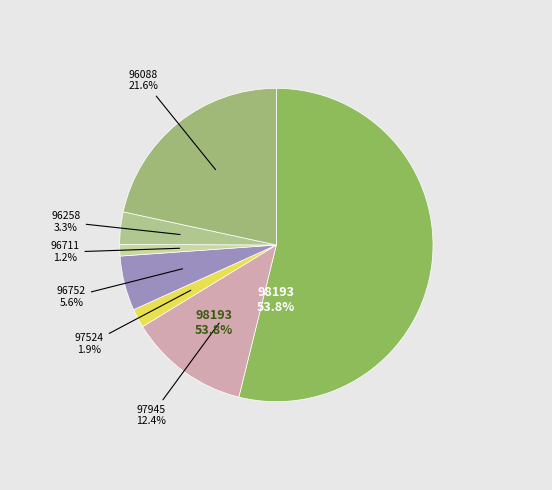

To the nearest percent, what is the difference between the 98193 and 96088 slice percentages?

32%